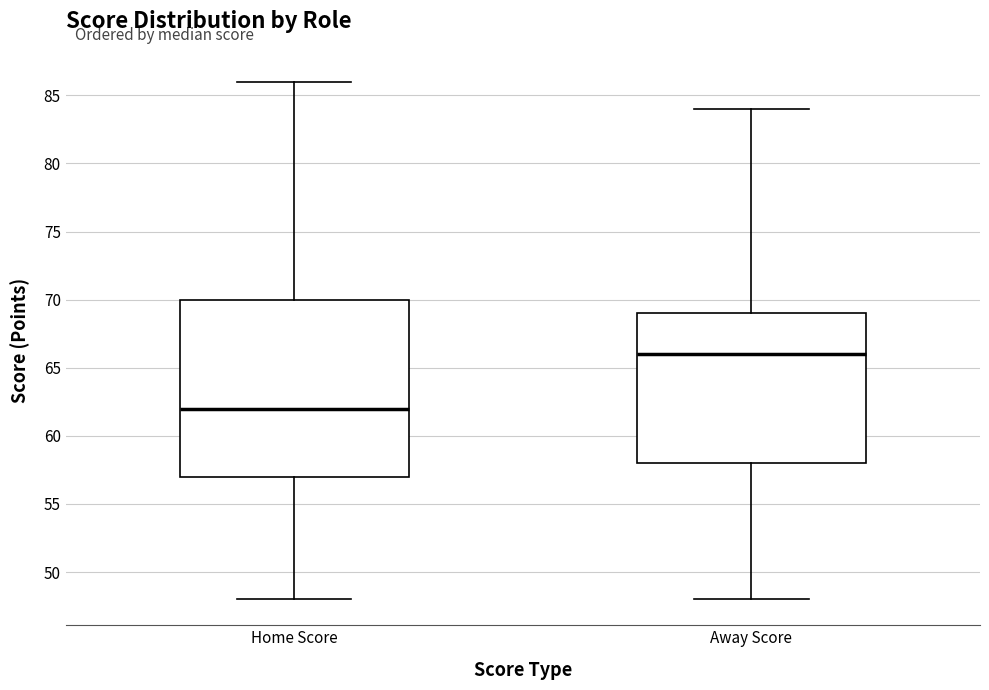

Which box is the tallest, from its lower edge to its upper edge?

Home Score